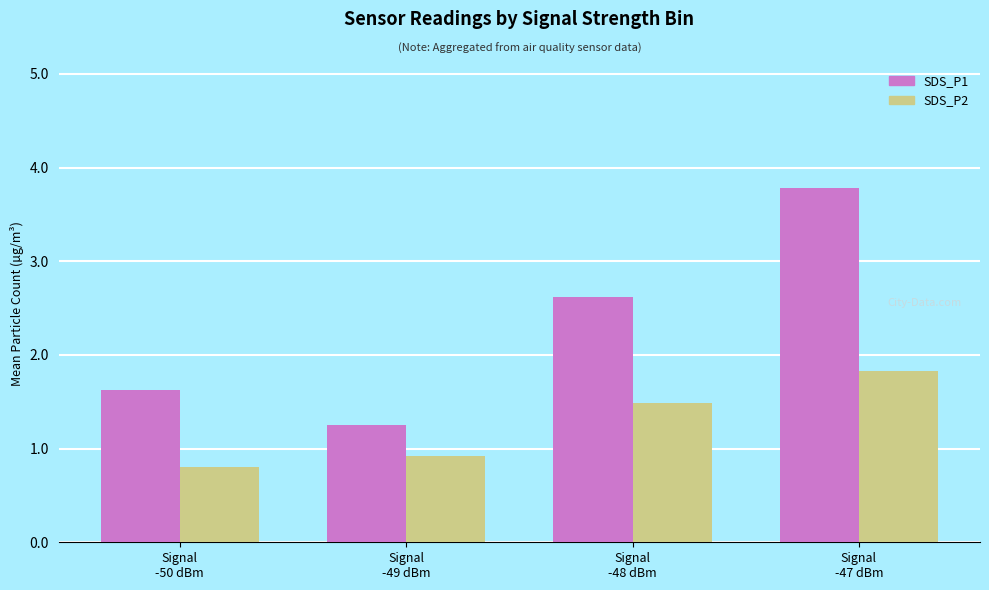

Read the SDS_P2 value at Signal
-47 dBm.

1.8